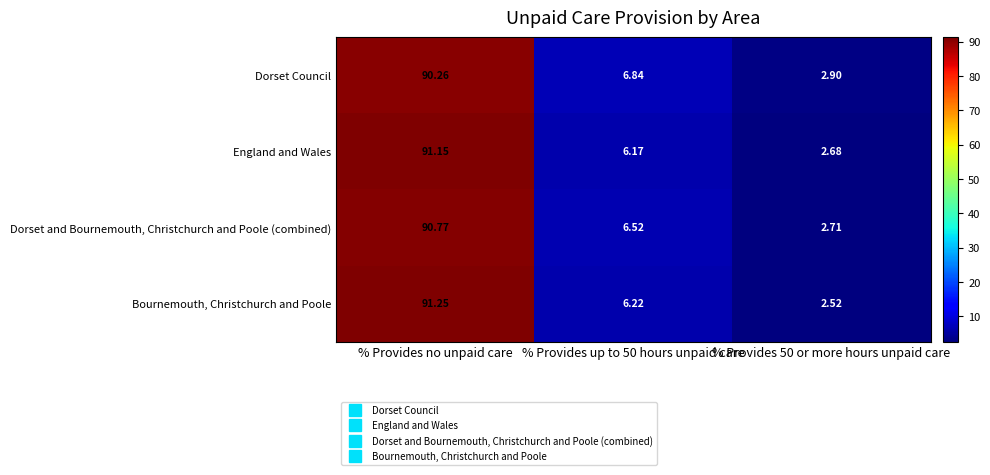

At which category is the sum across all series the highest?

% Provides no unpaid care